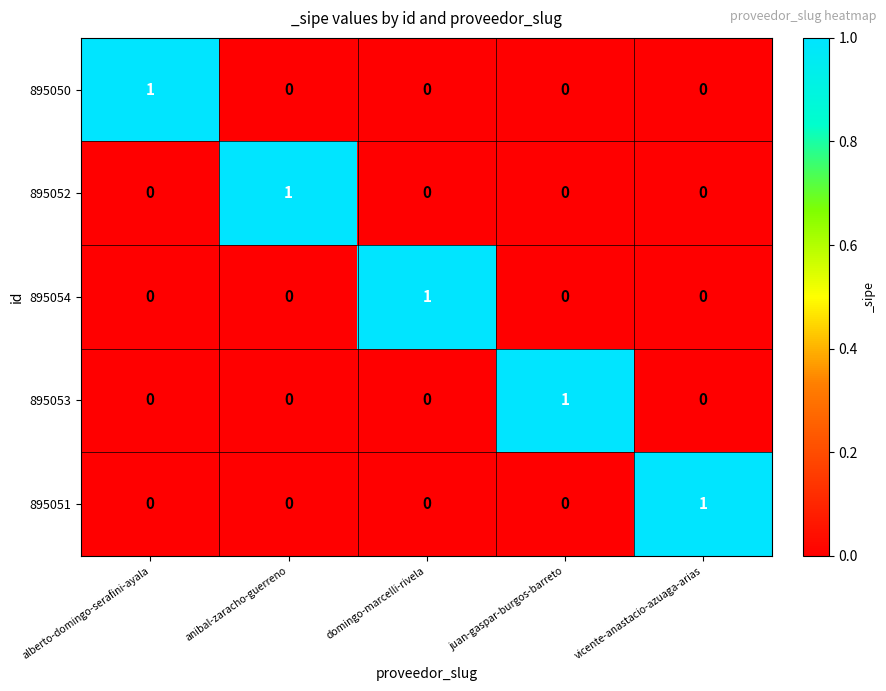

How many series are shown in this chart?

5